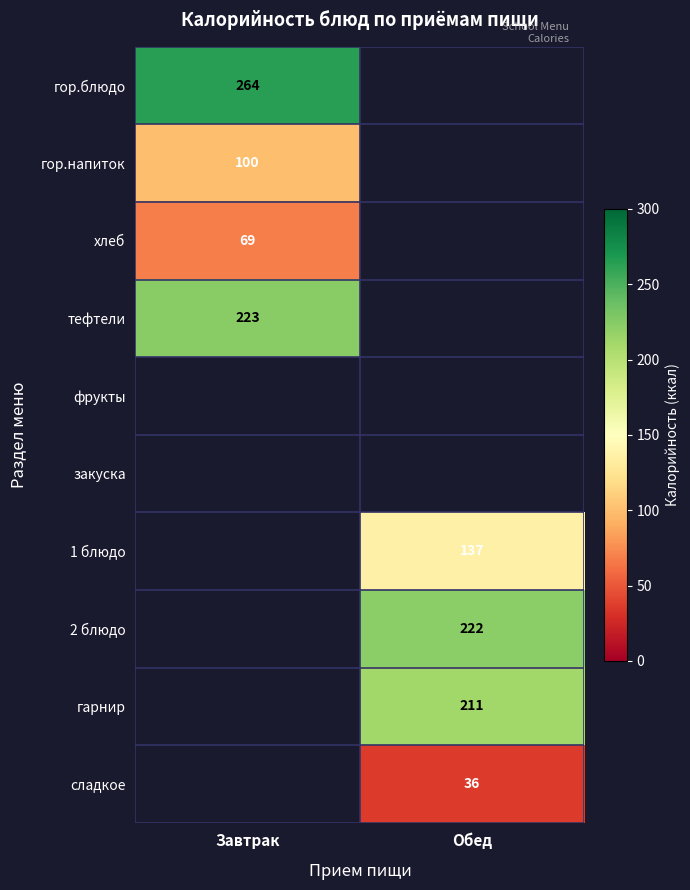

What is the maximum value shown in the chart?

264.0